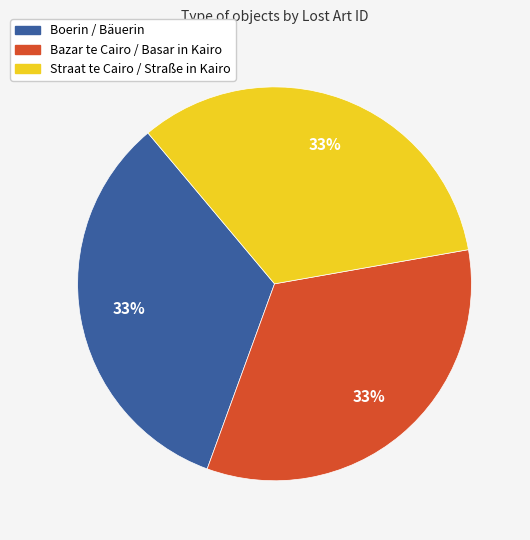

What is the ratio of the value at Straat te Cairo / Straße in Kairo to the value at Boerin / Bäuerin?

1.0